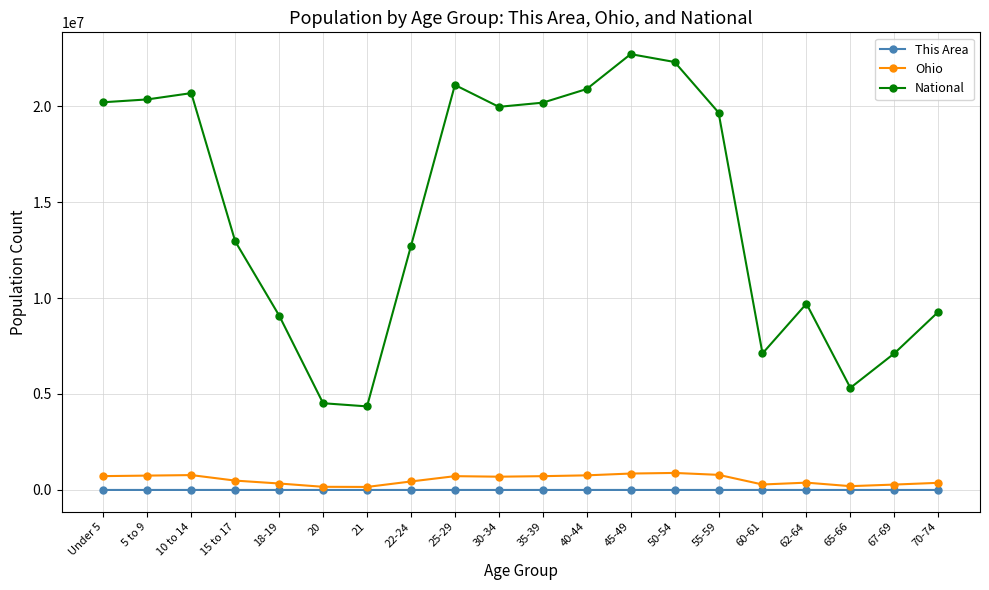

What is the label of the 12th point from the left?

40-44